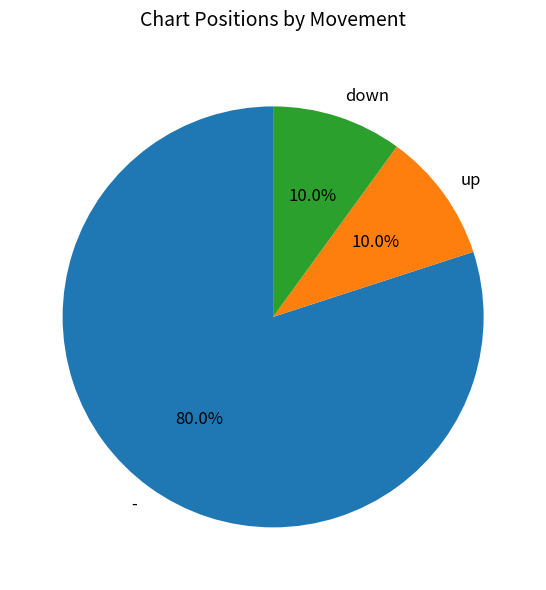

Which has a higher value, up or -?

-